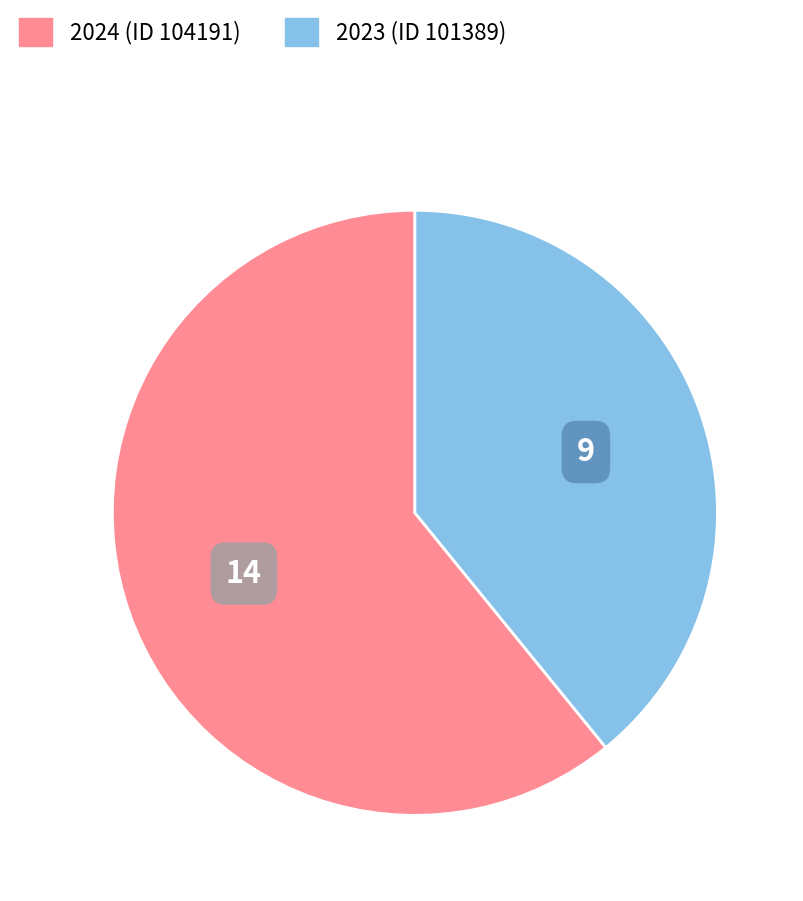

Which slice is the largest?

2024 (ID 104191)